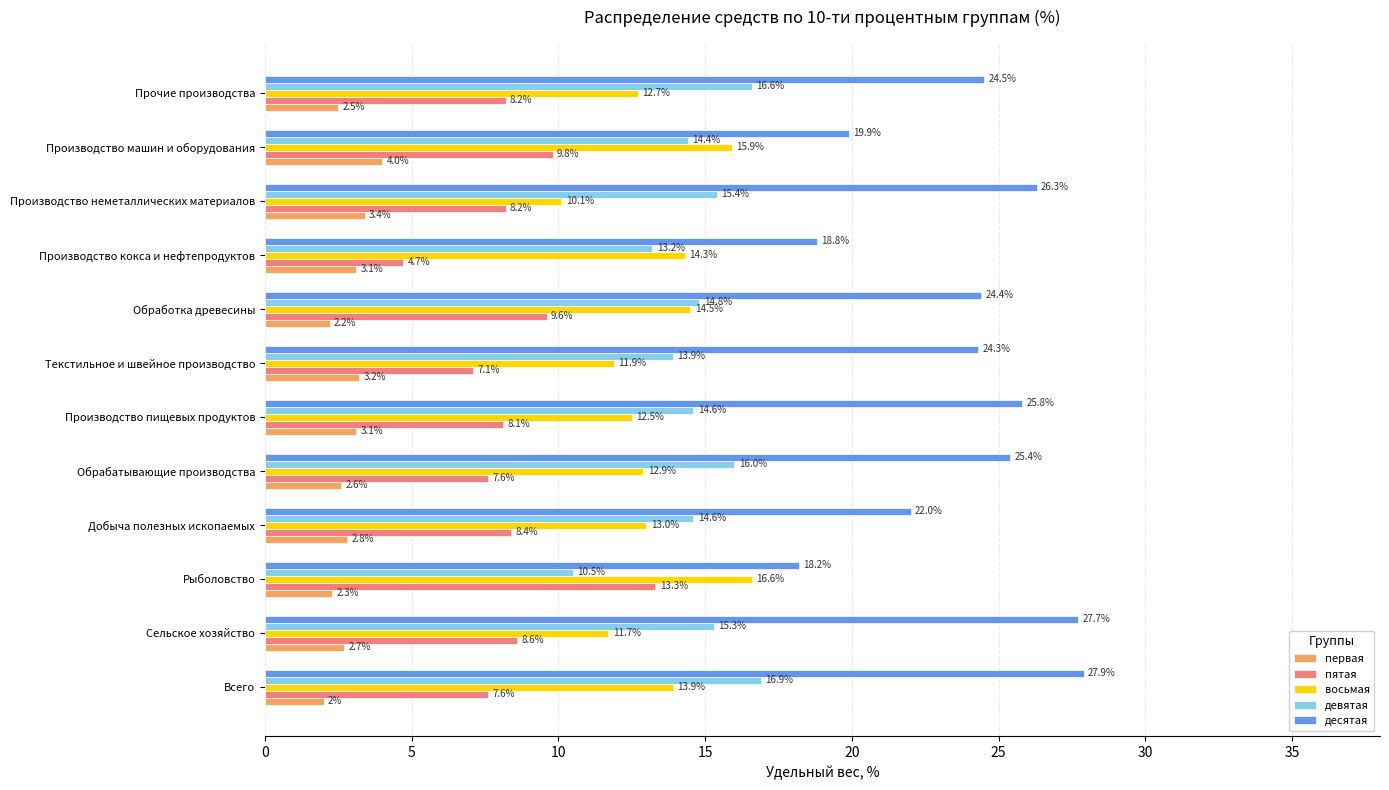

What is the average value of the десятая series?

23.8